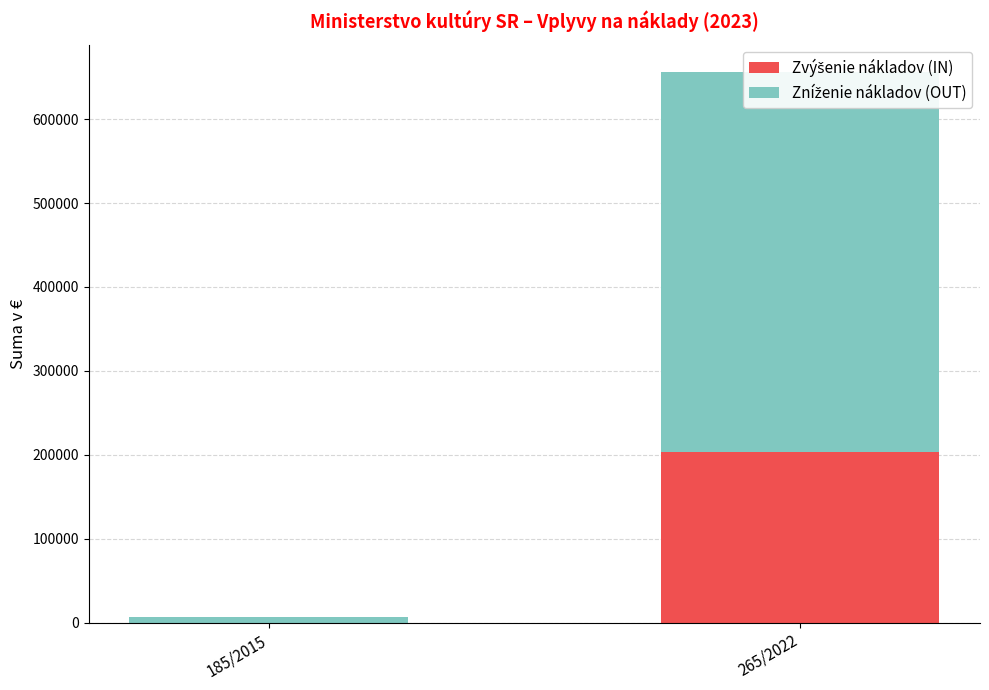

True or false: Zníženie nákladov (OUT) has a value of 8761.4 at 185/2015.

False